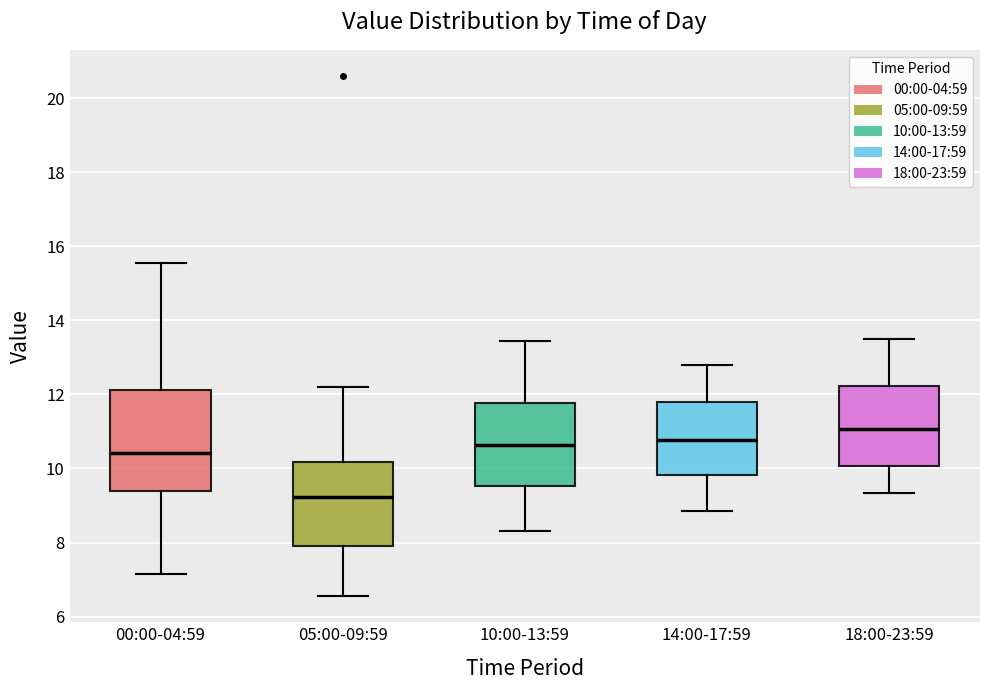

Where does the upper whisker of the box for 14:00-17:59 end on the y-axis? The values are not printed on the chart, so give them approximately, as read against the axis.

12.8